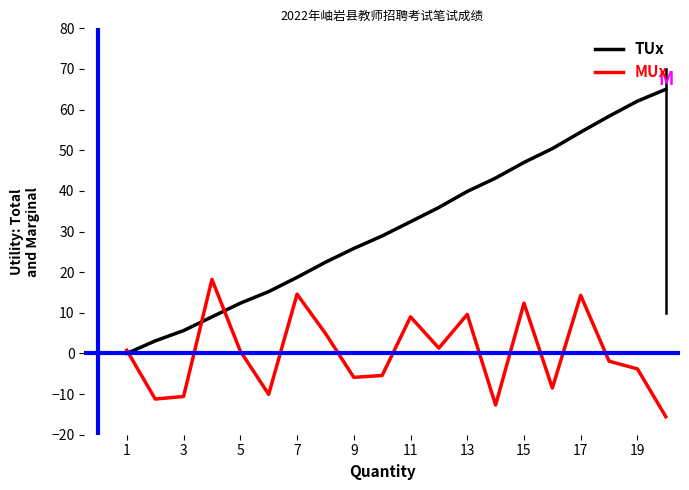

How many interior local peaks does the MUx series have?

6